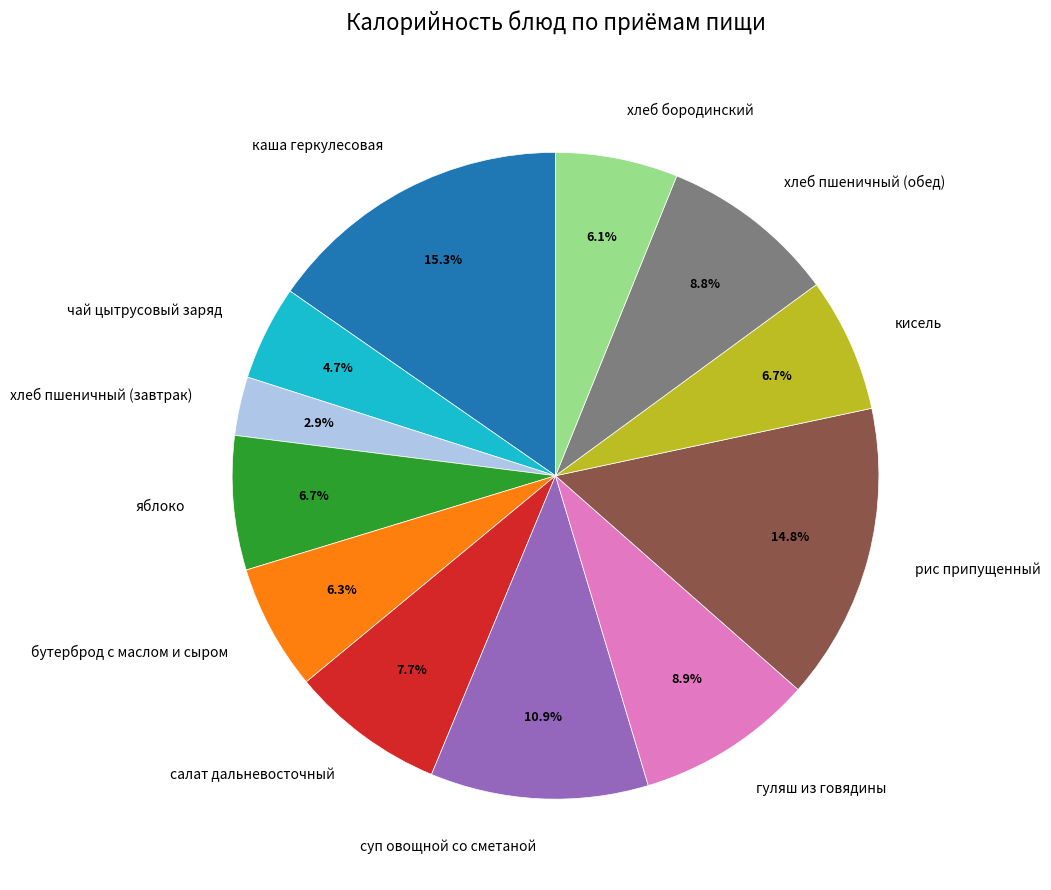

True or false: бутерброд с маслом и сыром accounts for 6% of the total.

True